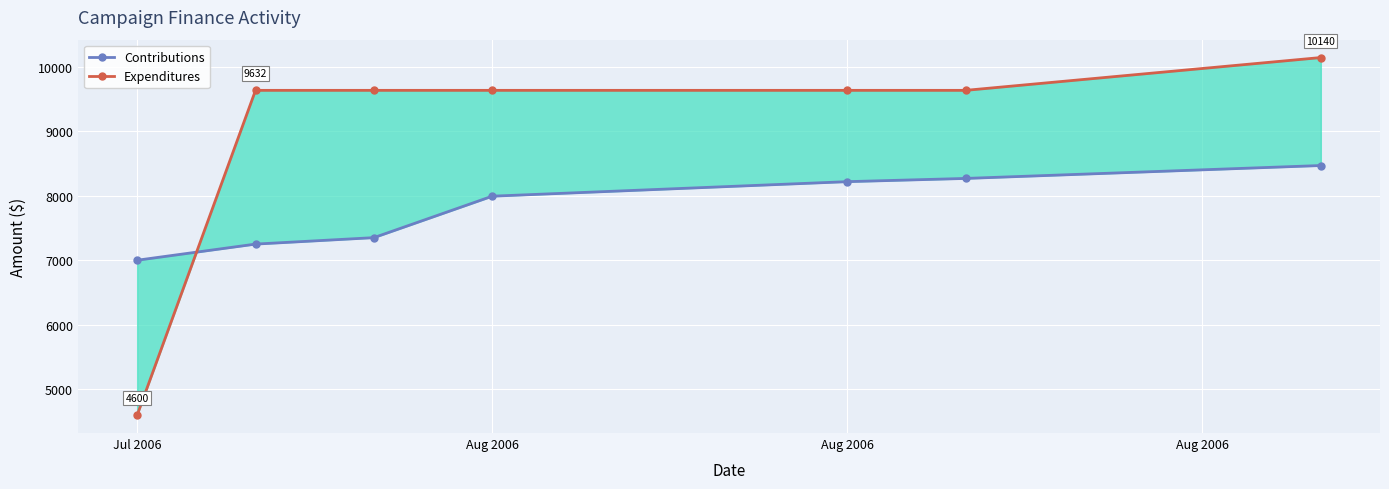

Rank the series by their maximum value, from highest to lowest.

Expenditures, Contributions